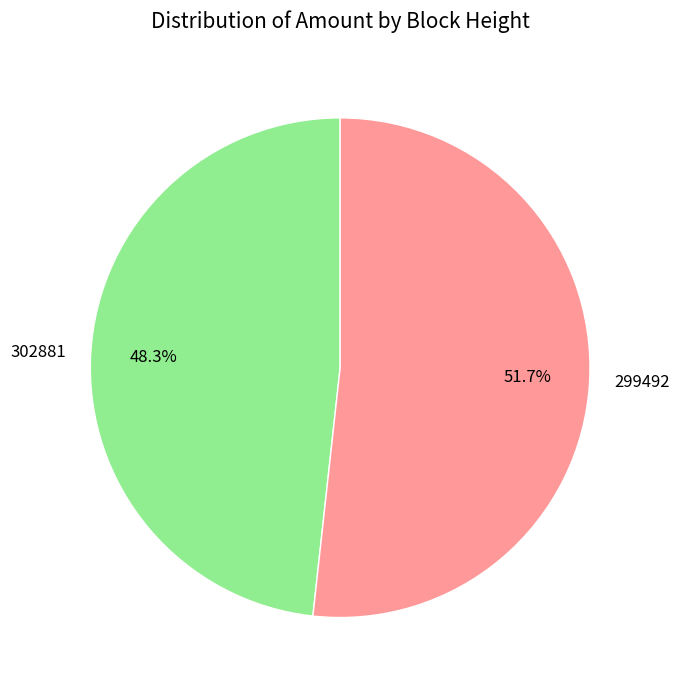

Which slice is the smallest?

302881